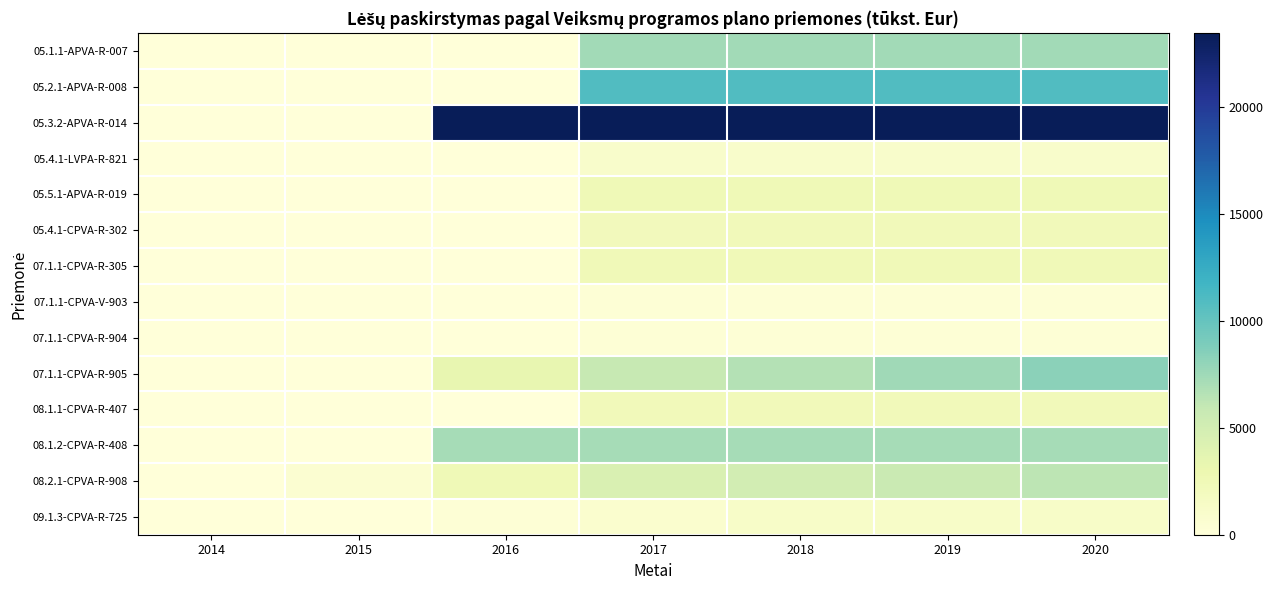

Between 2016 and 2014, which is larger?

2016